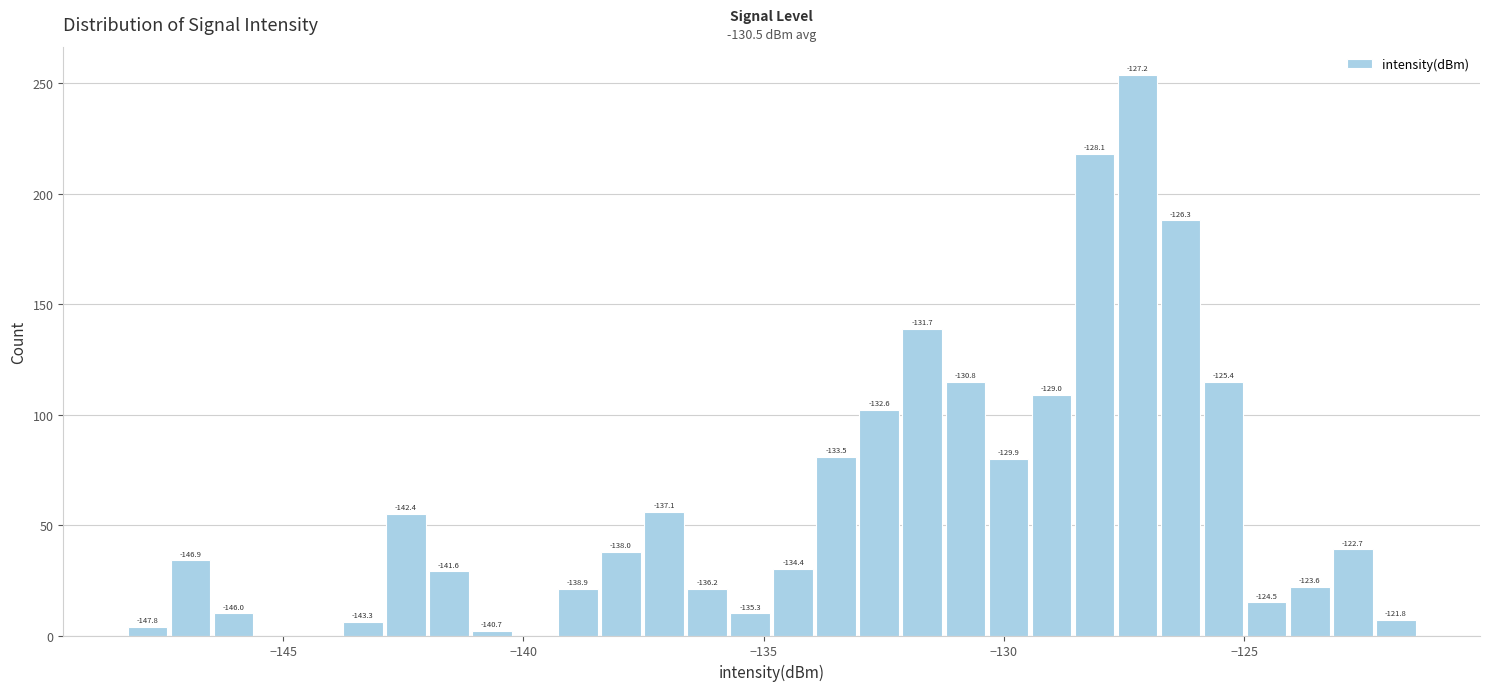

Around what value on the x-axis is the tallest bar? Give the approximate position of its centre, as read against the axis.

-127.0